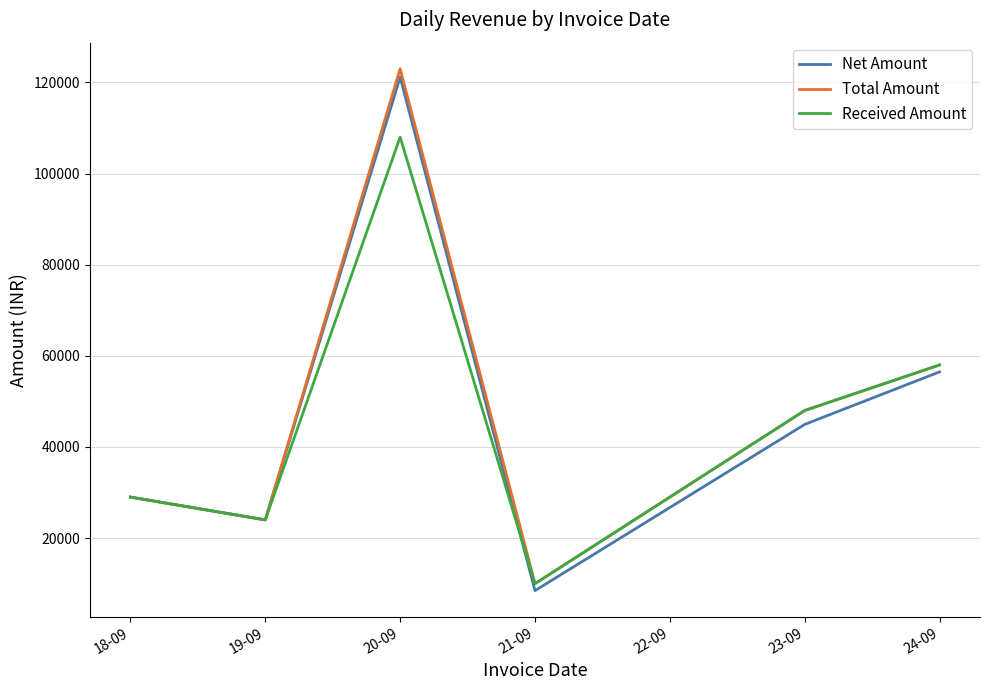

What are all the series names shown in the legend?

Net Amount, Total Amount, Received Amount